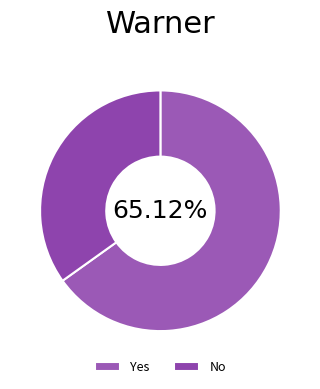

Rank the categories by value from highest to lowest.

Yes, No